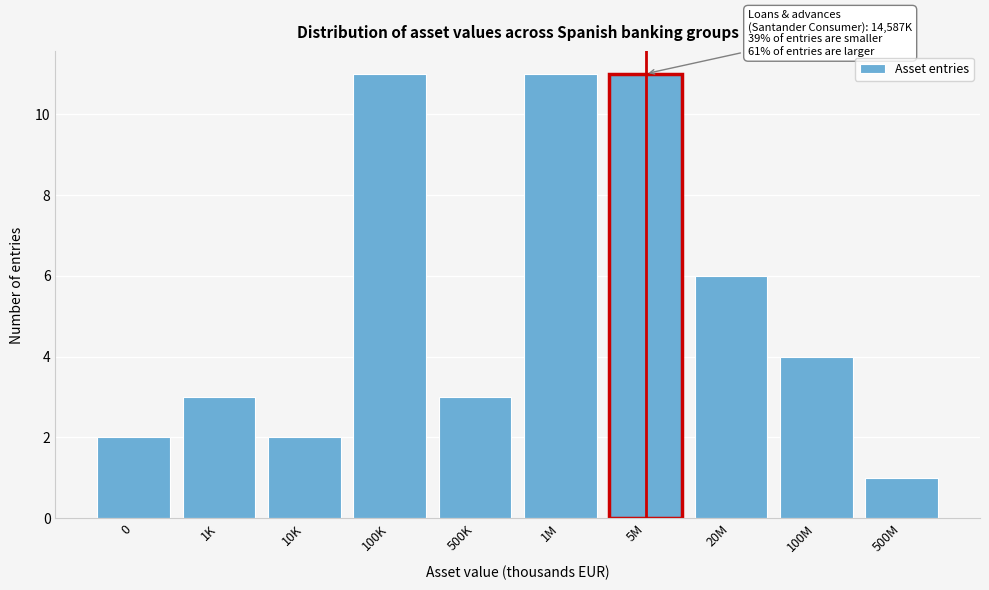

Reading right to left, list all the values displayed in this chart.

500M=1	100M=4	20M=6	5M=11	1M=11	500K=3	100K=11	10K=2	1K=3	0=2